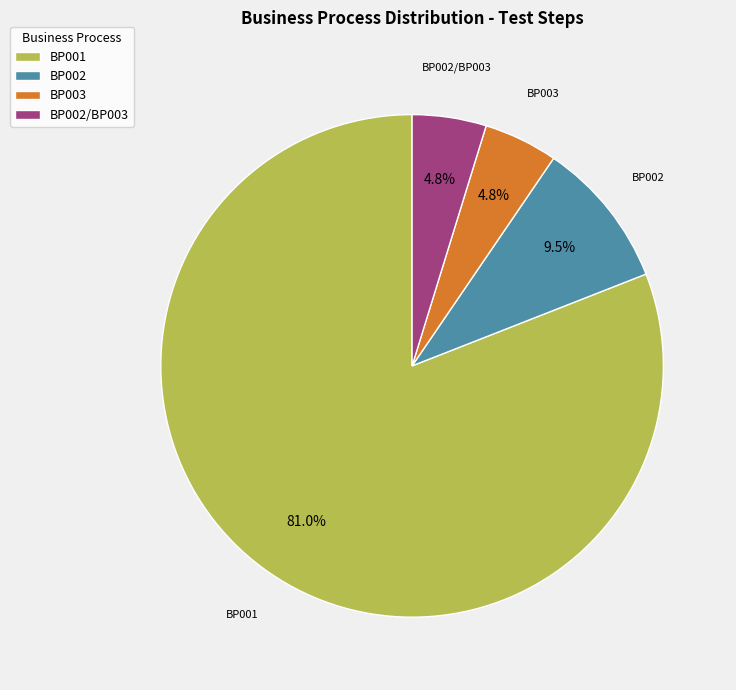

Which category has the biggest portion of the pie?

BP001